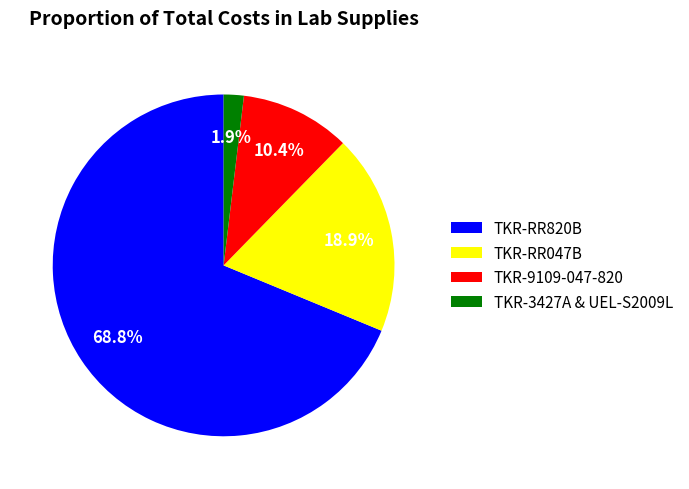

How much of the chart is everything except TKR-9109-047-820?

89.6%